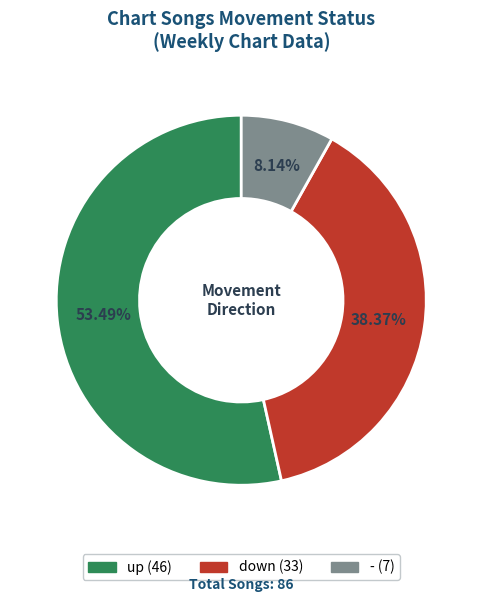

Approximately how many times larger is the value at down compared to -?

4.7